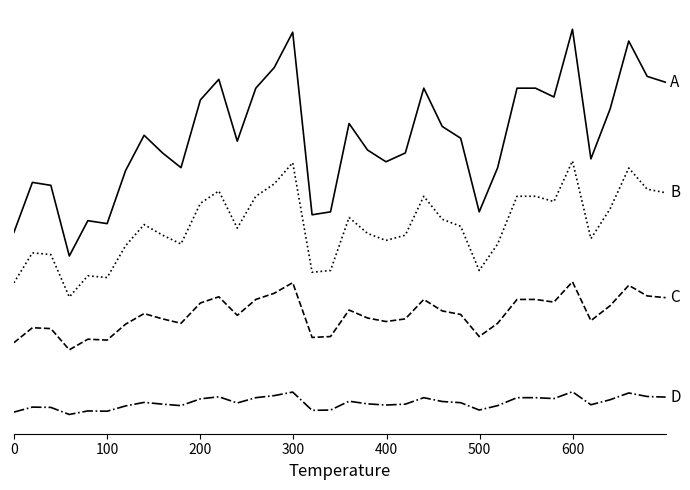

Does the chart have visible grid lines?

No